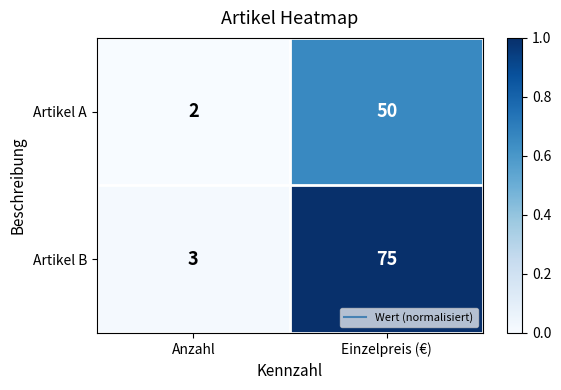

What is the difference between the maximum and minimum values in the Artikel B series?

72